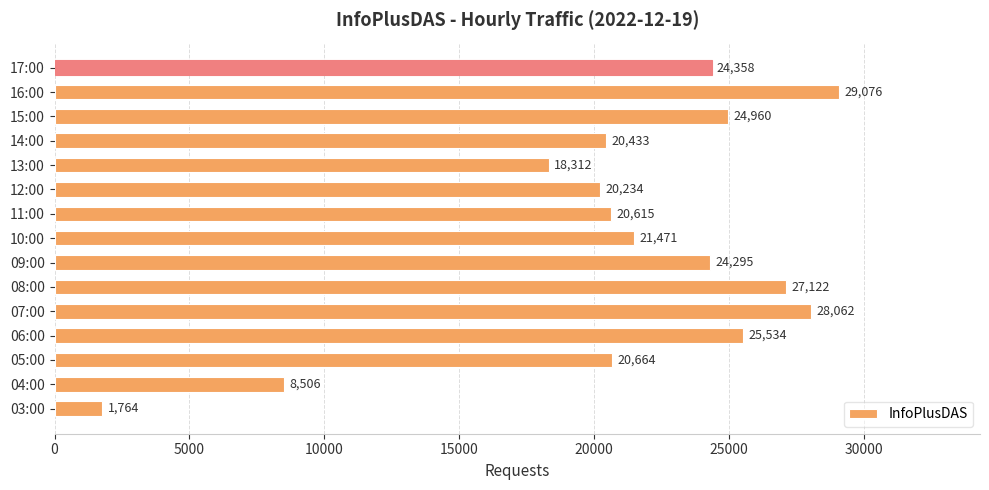

Where is the data nearest to the value 15420?

13:00